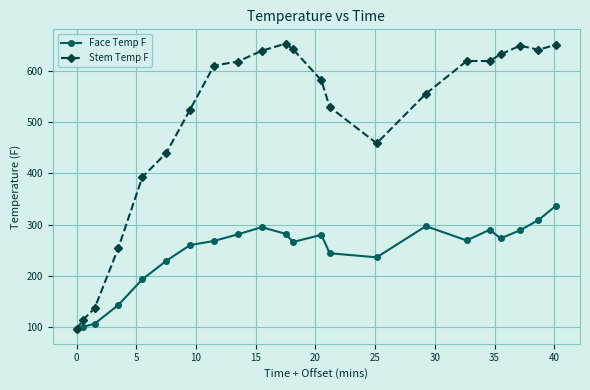

Which series has the widest spread of values?

Stem Temp F